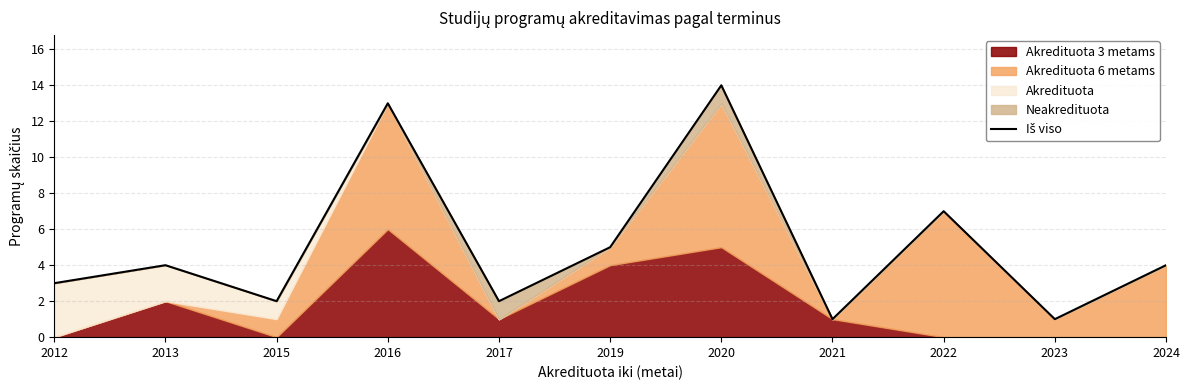

Approximately how many times larger is the value at 2019 compared to 2012?

1.7